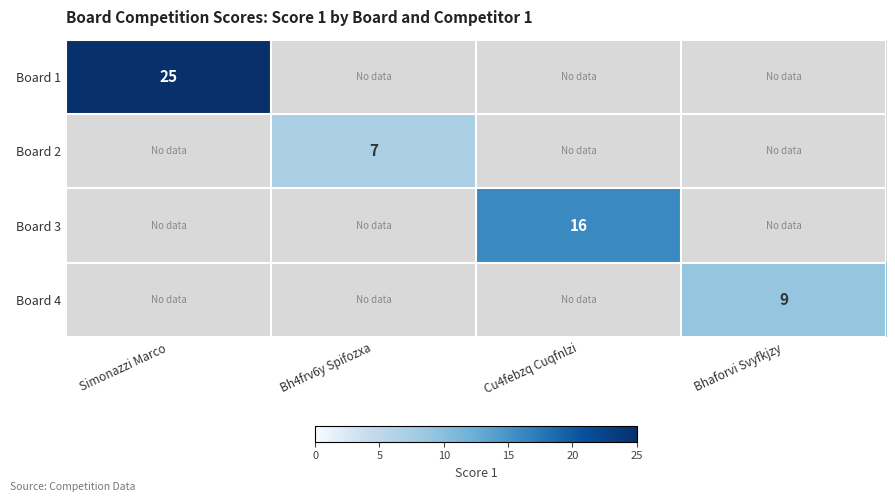

The Board 1 series shows 25 at Simonazzi Marco. True or false?

True